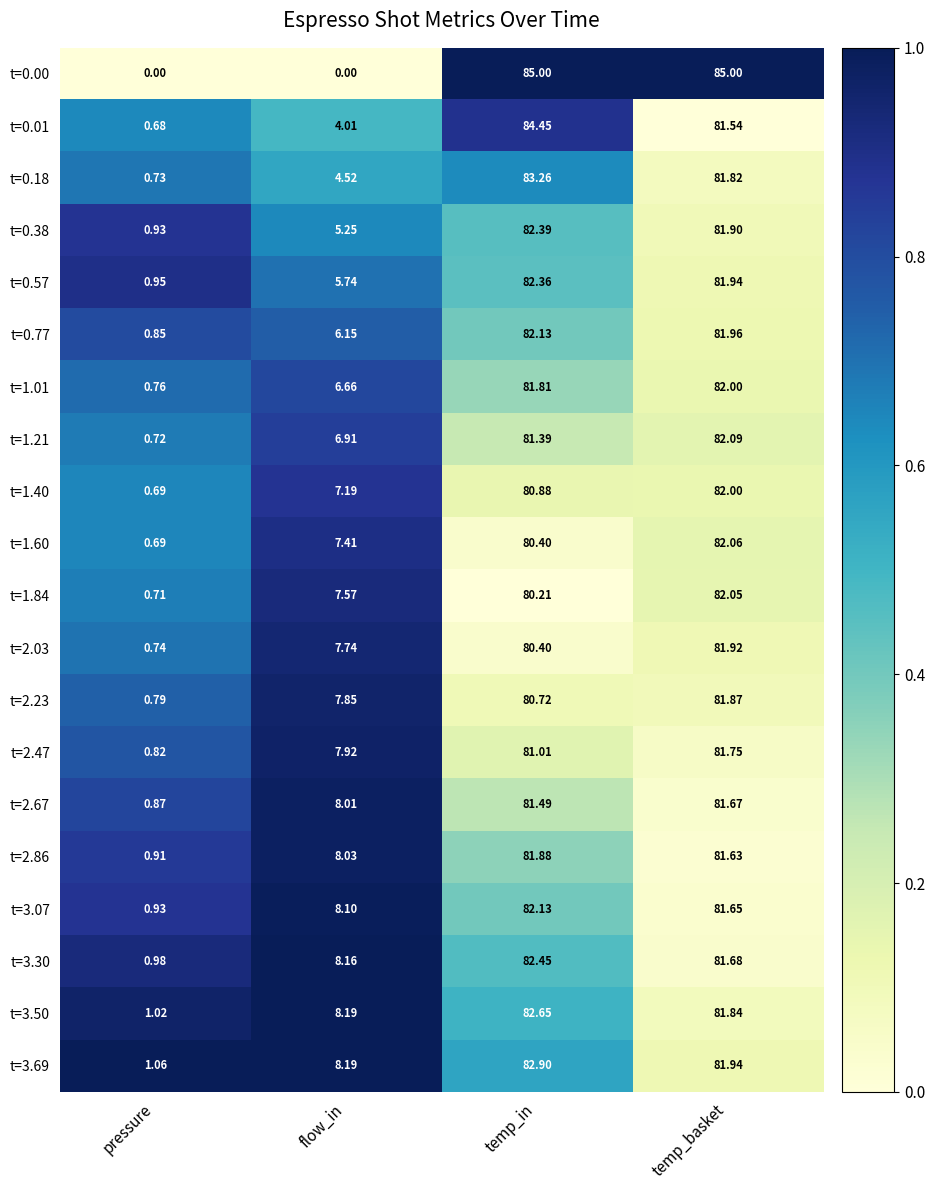

How many values in the t=2.86 series are below 81?

2